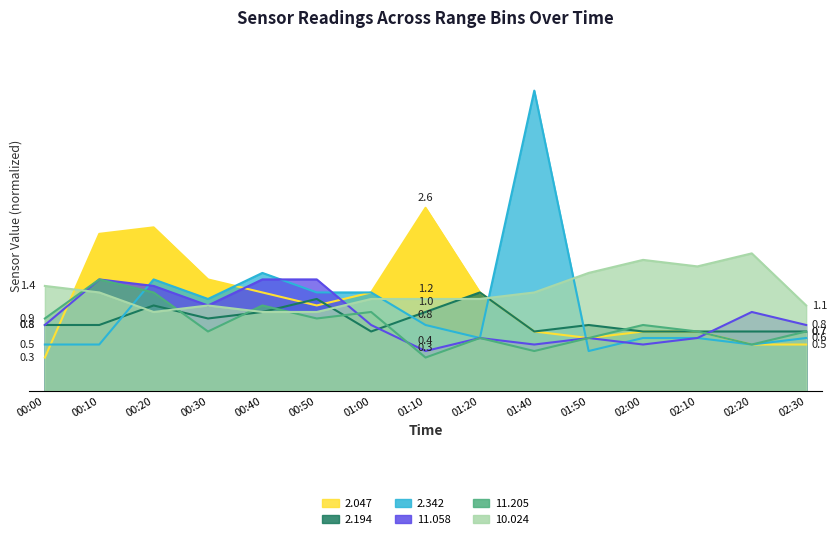

What is the label of the 5th point from the right?

01:50